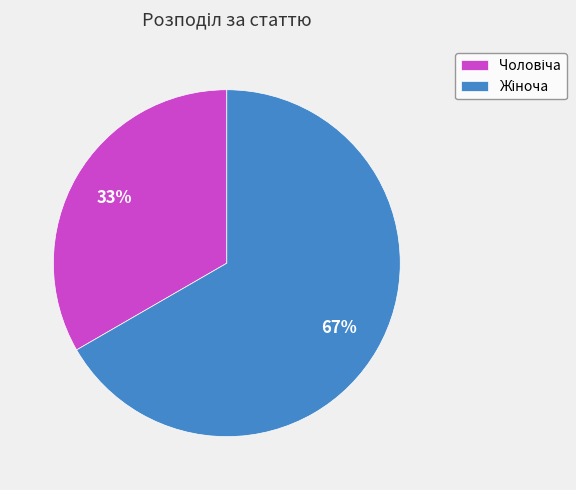

Is there any slice that represents more than half of the pie?

Yes